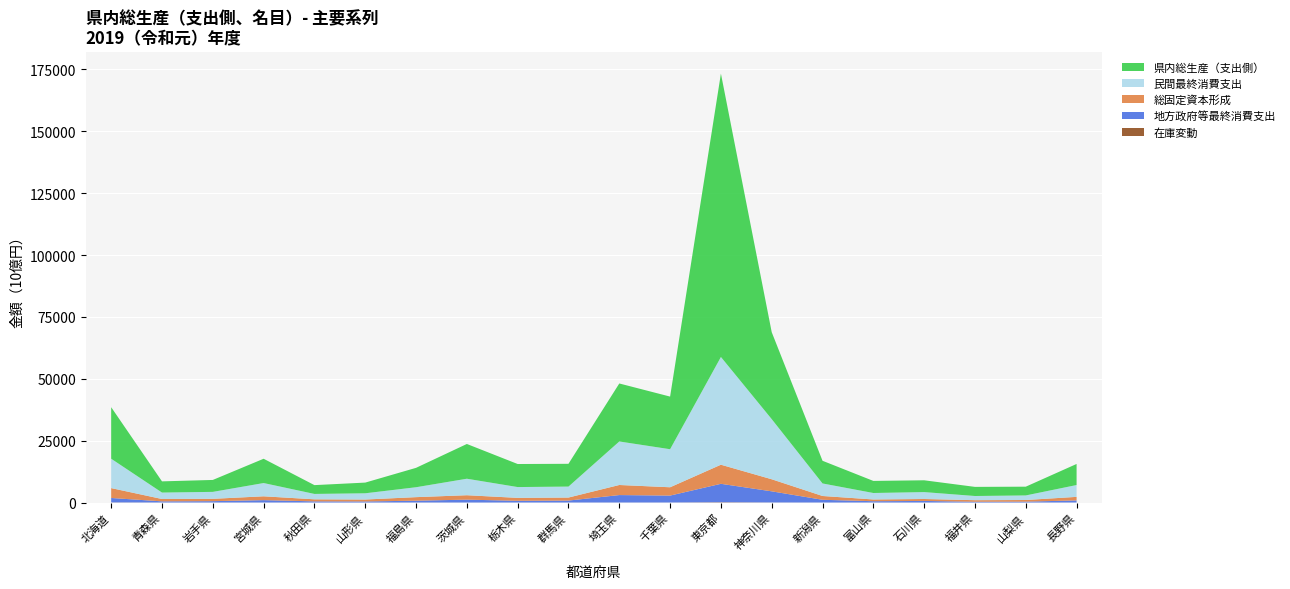

Reading left to right, transcribe all the data shown in this chart.

民間最終消費支出: 北海道=11864745	青森県=2606283	岩手県=2812079	宮城県=5363221	秋田県=2180796	山形県=2521354	福島県=4006189	茨城県=6669225	栃木県=4369493	群馬県=4432754	埼玉県=17588252	千葉県=15375386	東京都=43540482	神奈川県=24302142	新潟県=5067230	富山県=2613604	石川県=2792091	福井県=1693267	山梨県=1846921	長野県=4787917
地方政府等最終消費支出: 北海道=1781597	青森県=467413	岩手県=546351	宮城県=948030	秋田県=463965	山形県=430377	福島県=727988	茨城県=1155426	栃木県=697842	群馬県=783975	埼玉県=3004022	千葉県=2796490	東京都=7437799	神奈川県=4495316	新潟県=1100636	富山県=527346	石川県=632991	福井県=318014	山梨県=356581	長野県=838718
総固定資本形成: 北海道=3998294	青森県=946183	岩手県=938135	宮城県=1554468	秋田県=825301	山形県=779260	福島県=1434452	茨城県=1789079	栃木県=1180048	群馬県=1221439	埼玉県=4070425	千葉県=3362474	東京都=7716927	神奈川県=4876315	新潟県=1534226	富山県=708216	石川県=787869	福井県=623373	山梨県=655278	長野県=1436727
在庫変動: 北海道=52007	青森県=6699	岩手県=6615	宮城県=8652	秋田県=3252	山形県=2999	福島県=10516	茨城県=4895	栃木県=2114	群馬県=4539	埼玉県=10124	千葉県=7421	東京都=123342	神奈川県=25835	新潟県=4544	富山県=1467	石川県=3908	福井県=881	山梨県=4578	長野県=8192
県内総生産（支出側）: 北海道=20822039	青森県=4521838	岩手県=4820393	宮城県=9813003	秋田県=3557553	山形県=4319496	福島県=7834100	茨城県=14042669	栃木県=9313216	群馬県=9202955	埼玉県=23438263	千葉県=21268204	東京都=114527888	神奈川県=35136908	新潟県=9161689	富山県=4879156	石川県=4767854	福井県=3684017	山梨県=3537593	長野県=8509727